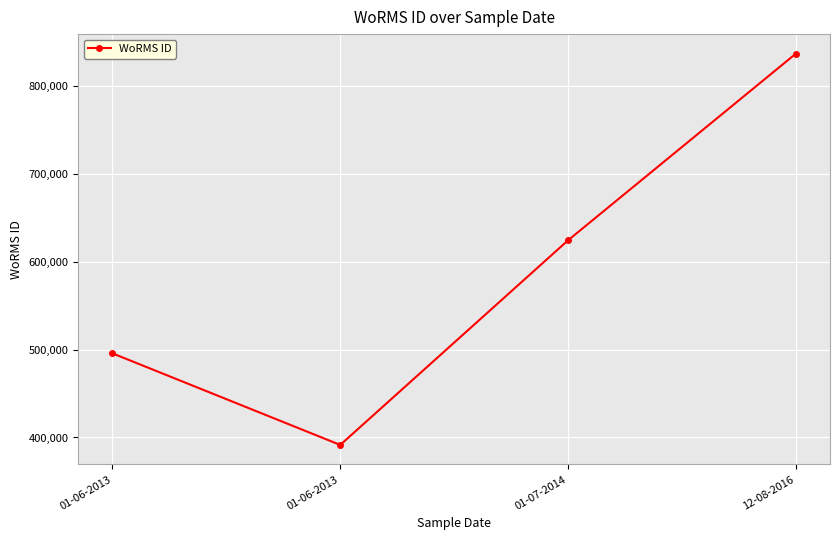

How many values are between 495804 and 837075?

3